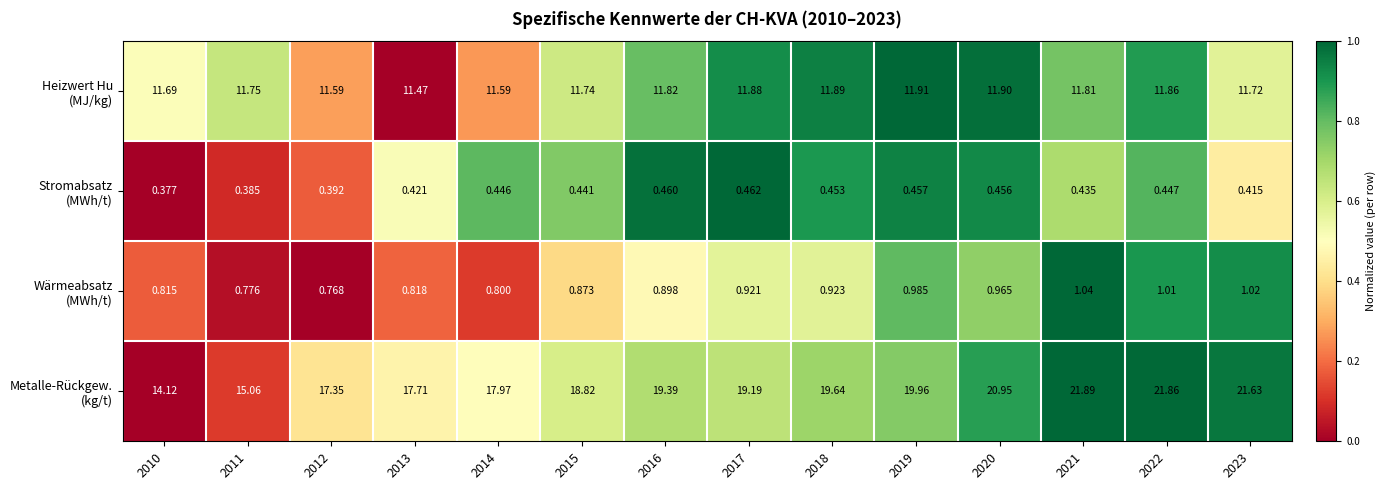

How many distinct data groups are displayed?

4